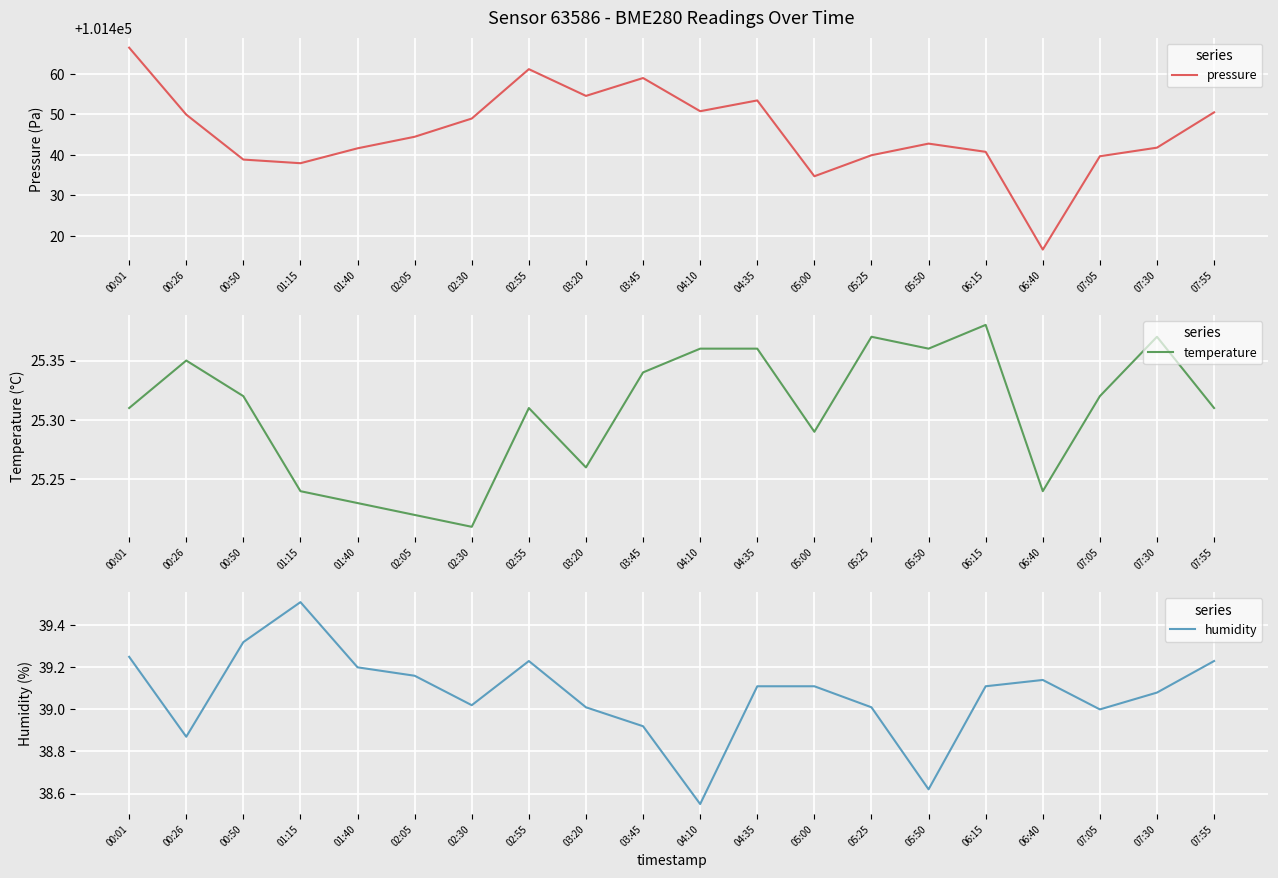

At which label does humidity reach its peak?

01:15